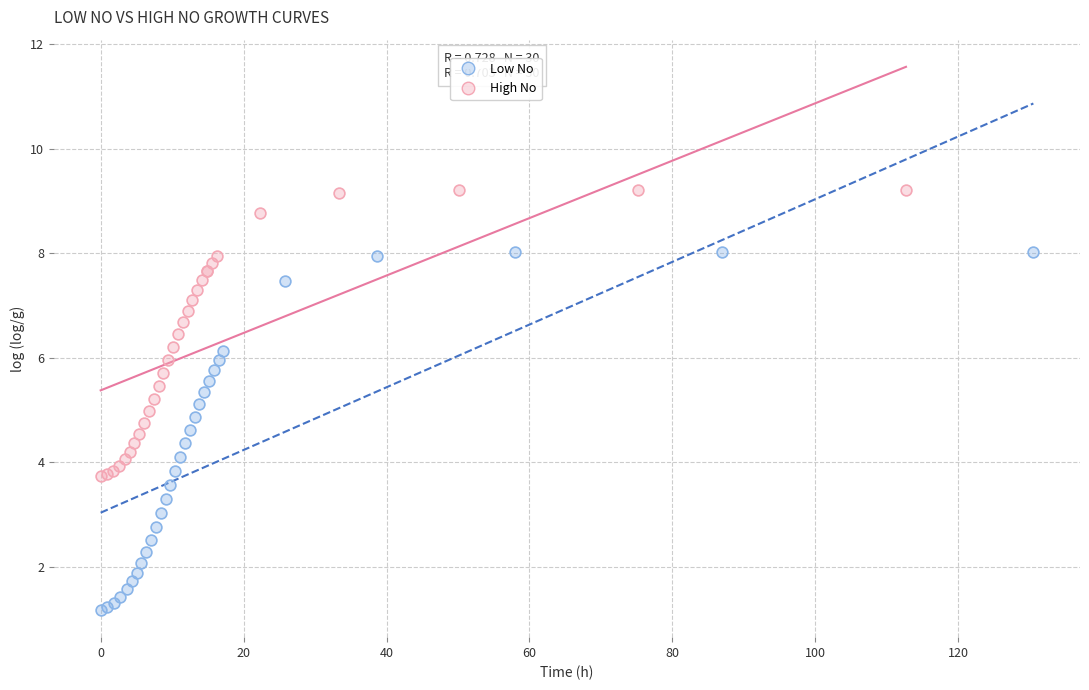

Which series has the widest spread of Y values?

Low No